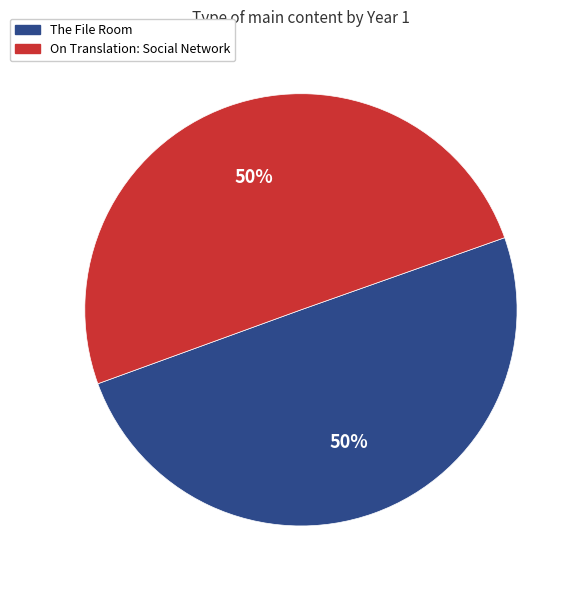

Is it true that On Translation: Social Network is 50% of the pie?

True